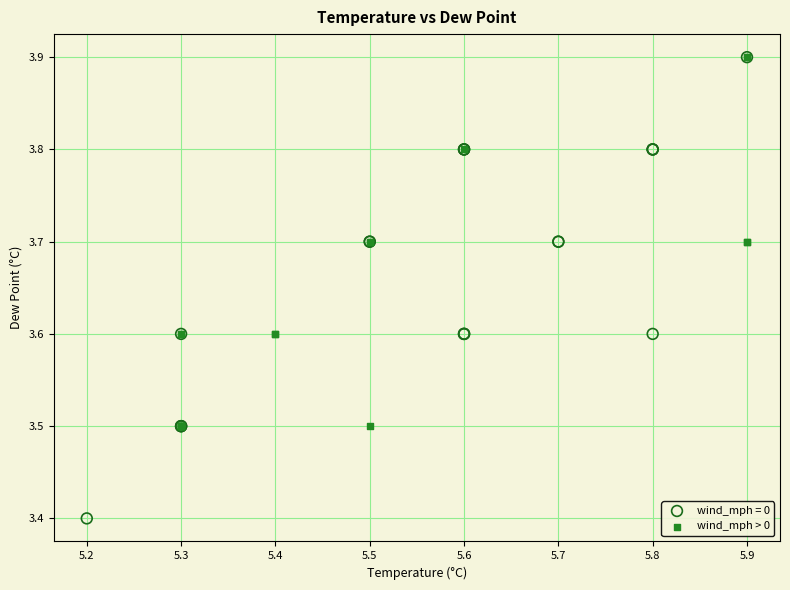

Which series contains the lowest Y value?

wind_mph = 0